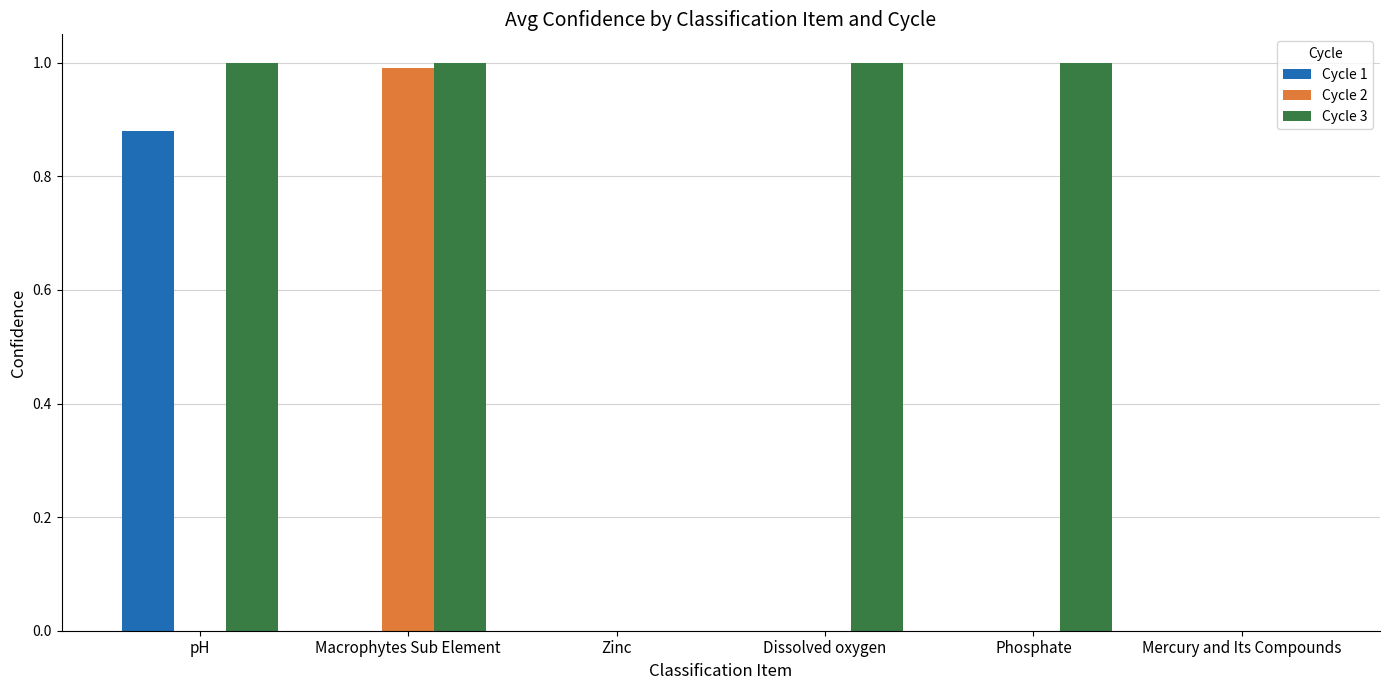

Is it true that Cycle 3 equals 1.5 at pH?

False